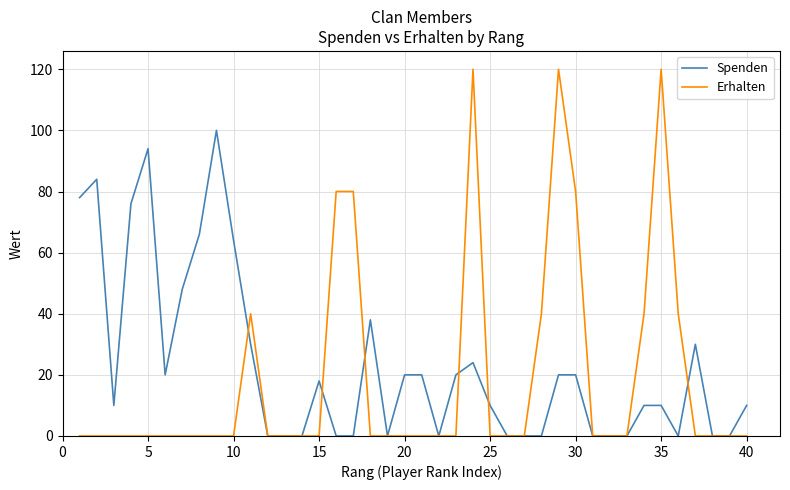

List the series in order of their peak value, lowest first.

Spenden, Erhalten